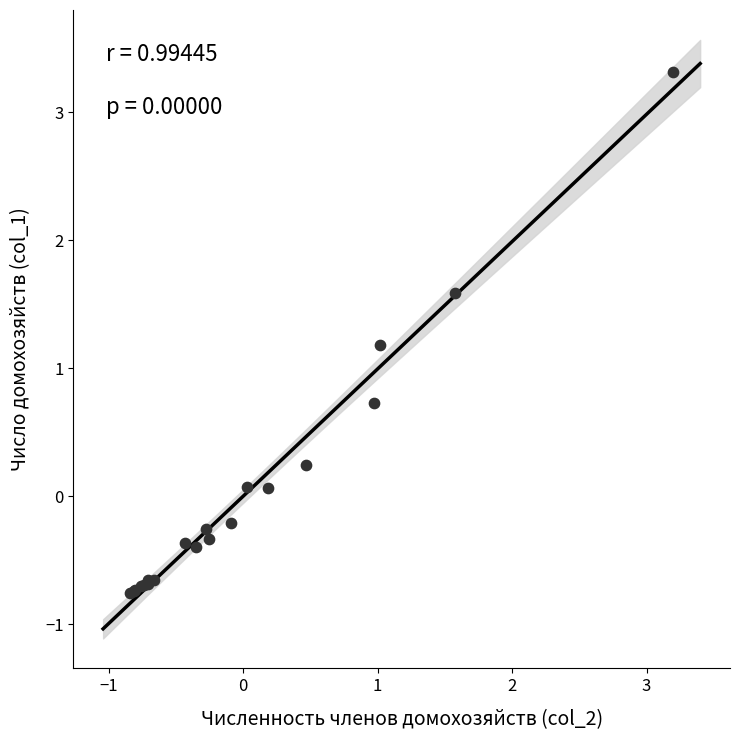

What Y value in the scatter plot is closest to 1?

1.2